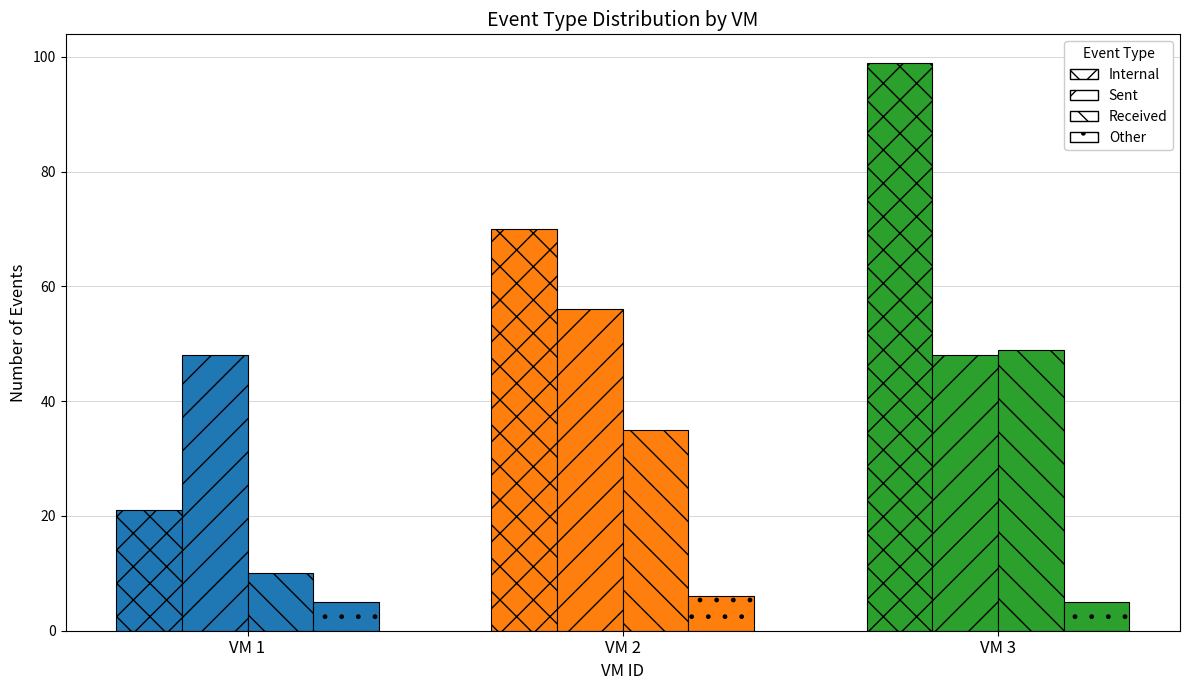

Which series has the largest range (max minus min)?

Internal